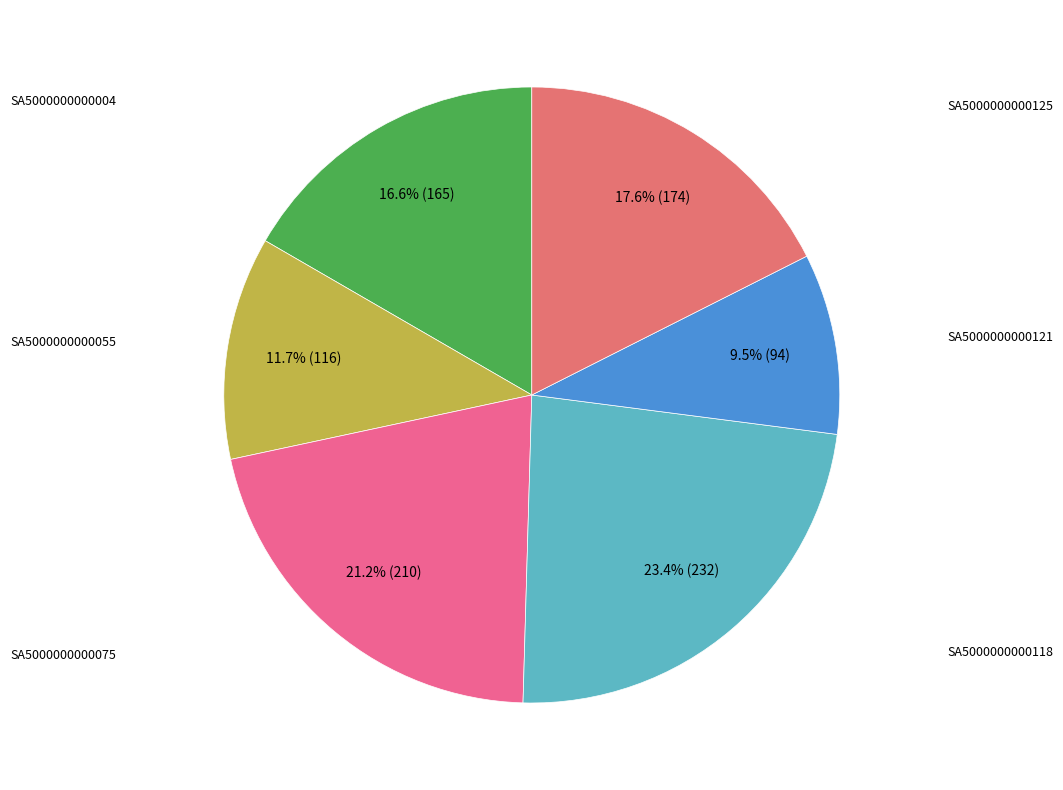

Is there a majority slice in this chart?

No